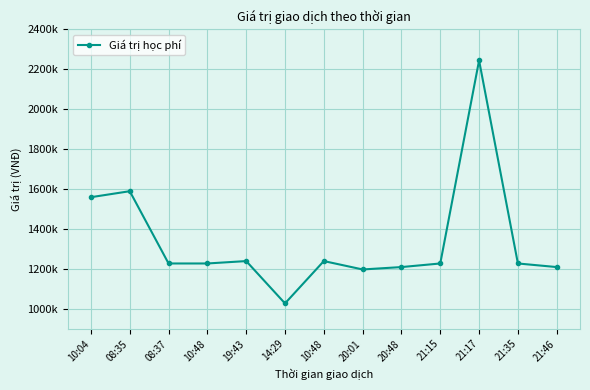

Is this an area chart (filled region under the line)?

No